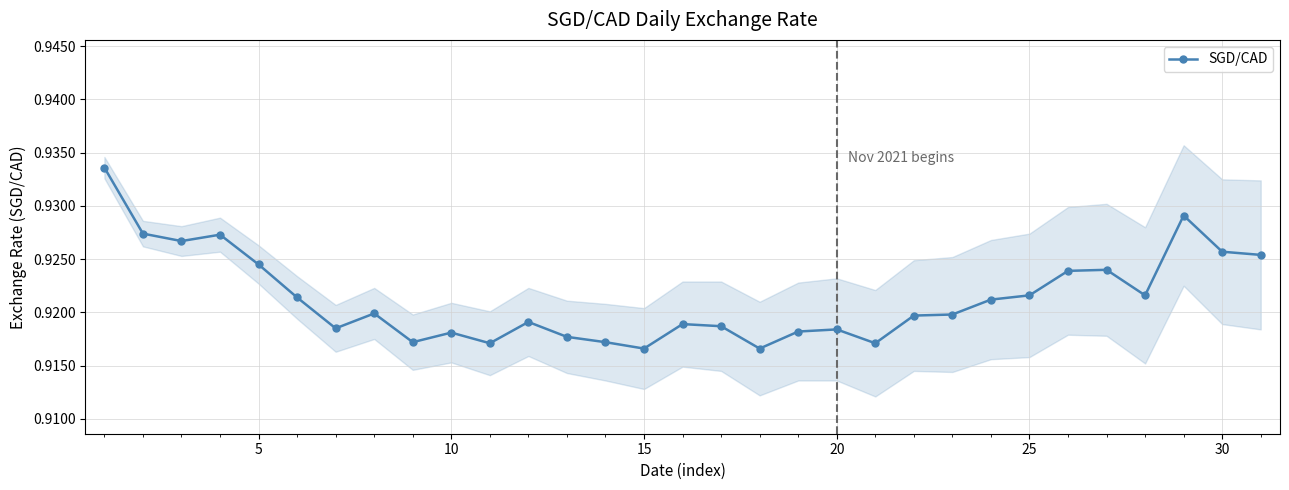

Count the number of data series in this chart.

1